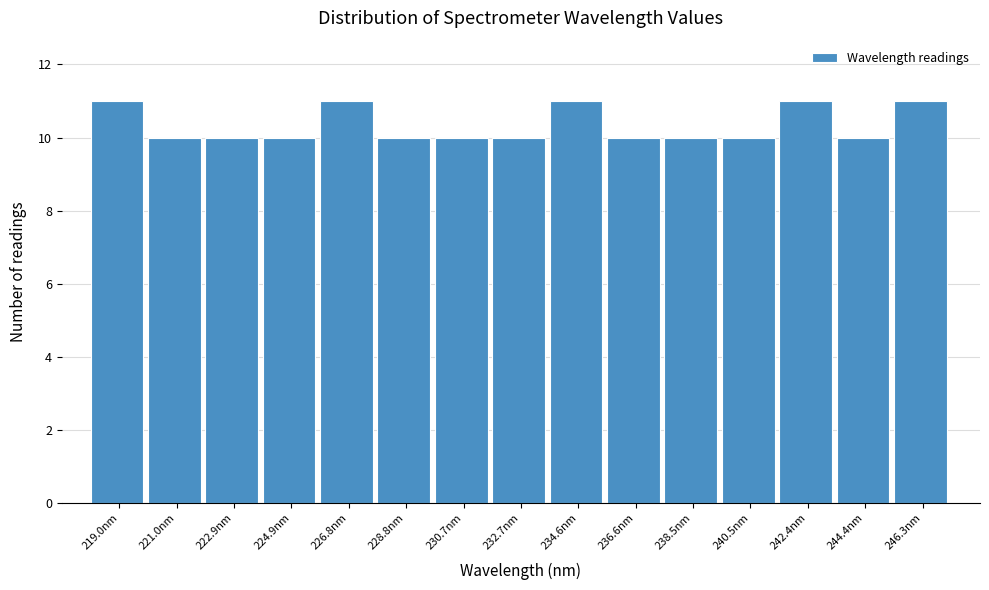

Reading left to right, transcribe this chart: for each bar, give the range it covers on the x-axis and its height. Neither the bar edges nor the heights are printed on the chart, so give them approximately, as read against the axes.

218.0 to 220.0: 11
220.0 to 222.0: 10
222.0 to 224.0: 10
224.0 to 225.8: 10
225.8 to 227.8: 11
227.8 to 229.8: 10
229.8 to 231.6: 10
231.6 to 233.6: 10
233.6 to 235.6: 11
235.6 to 237.6: 10
237.6 to 239.4: 10
239.4 to 241.4: 10
241.4 to 243.4: 11
243.4 to 245.4: 10
245.4 to 247.2: 11